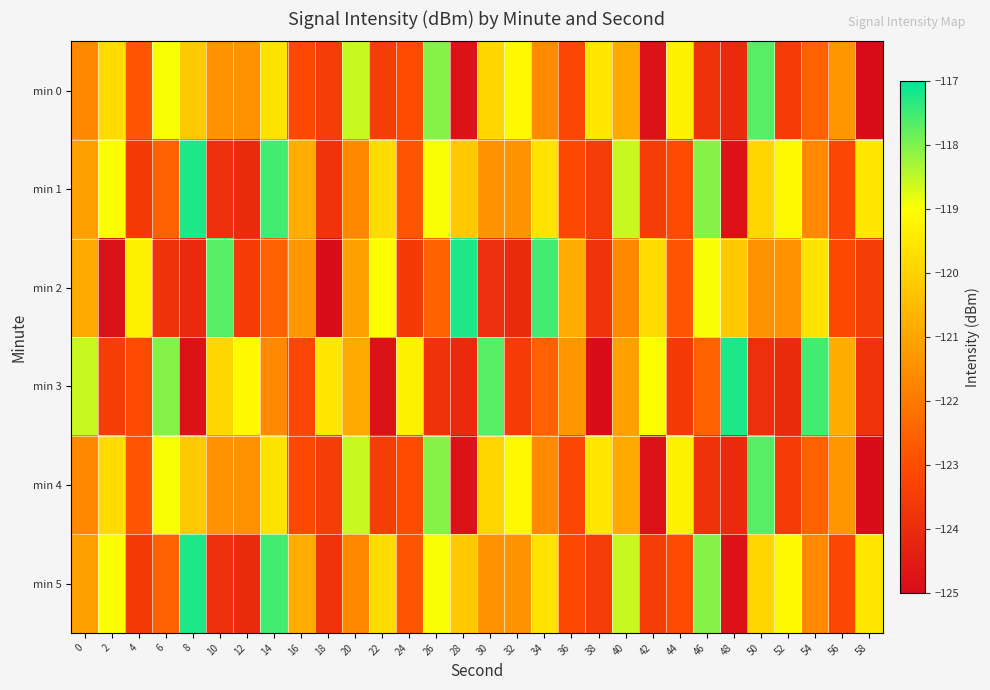

How many data points does each series have?

30